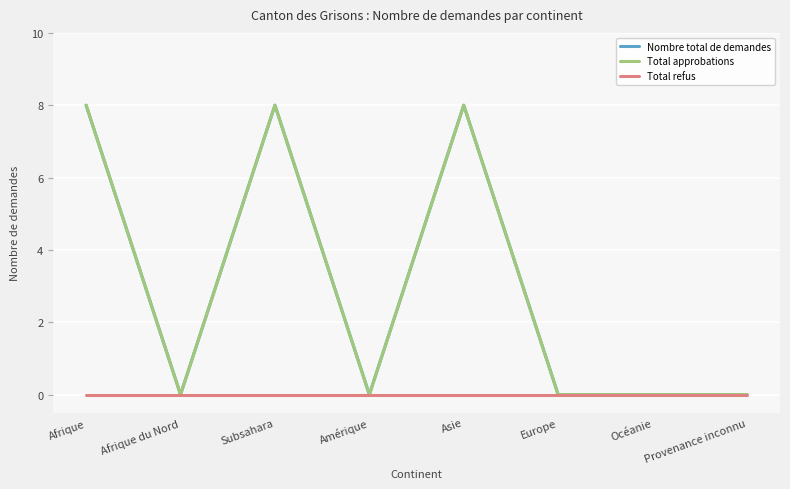

Does the chart have visible grid lines?

Yes